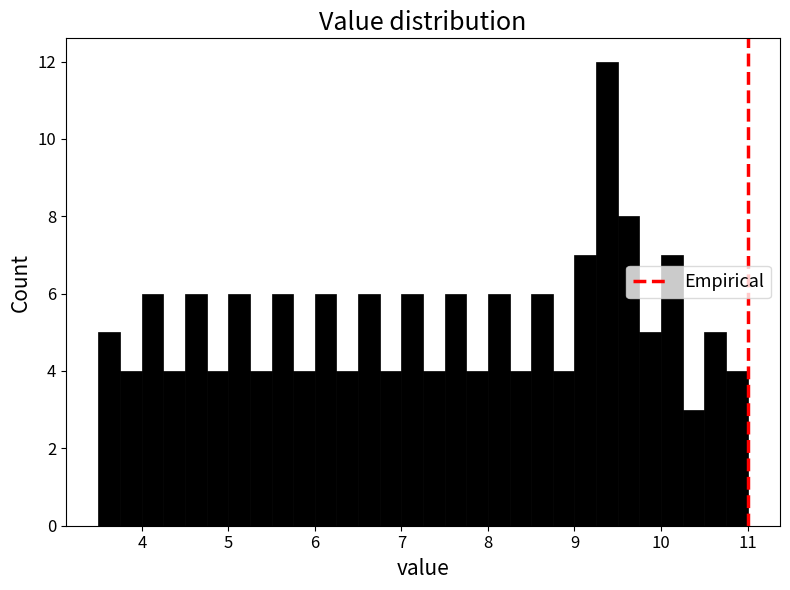

Read against the x-axis, roughly where is the centre of the tallest bar?

9.4